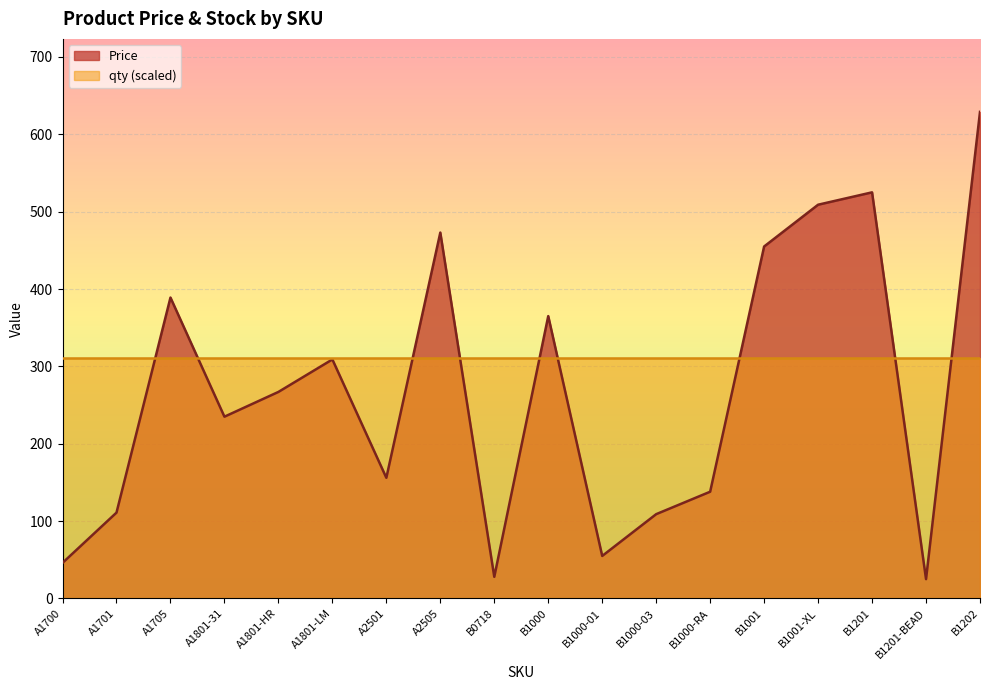

What is the average value?

268